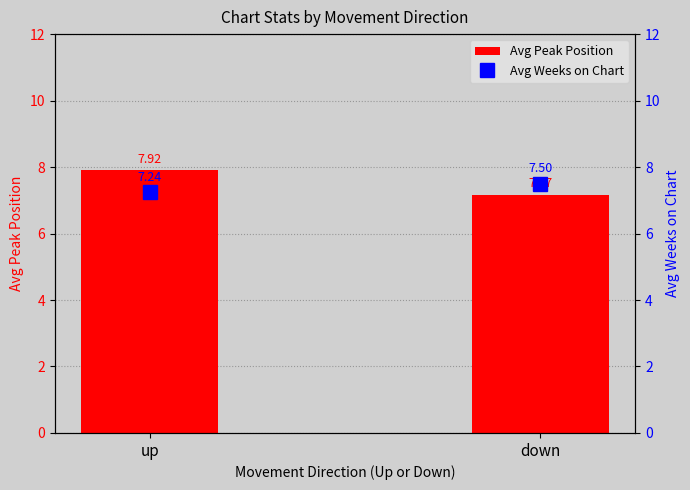

Reading right to left, extract all data points from this chart.

Avg Peak Position: down=7.2	up=7.9
Avg Weeks on Chart: down=7.5	up=7.2